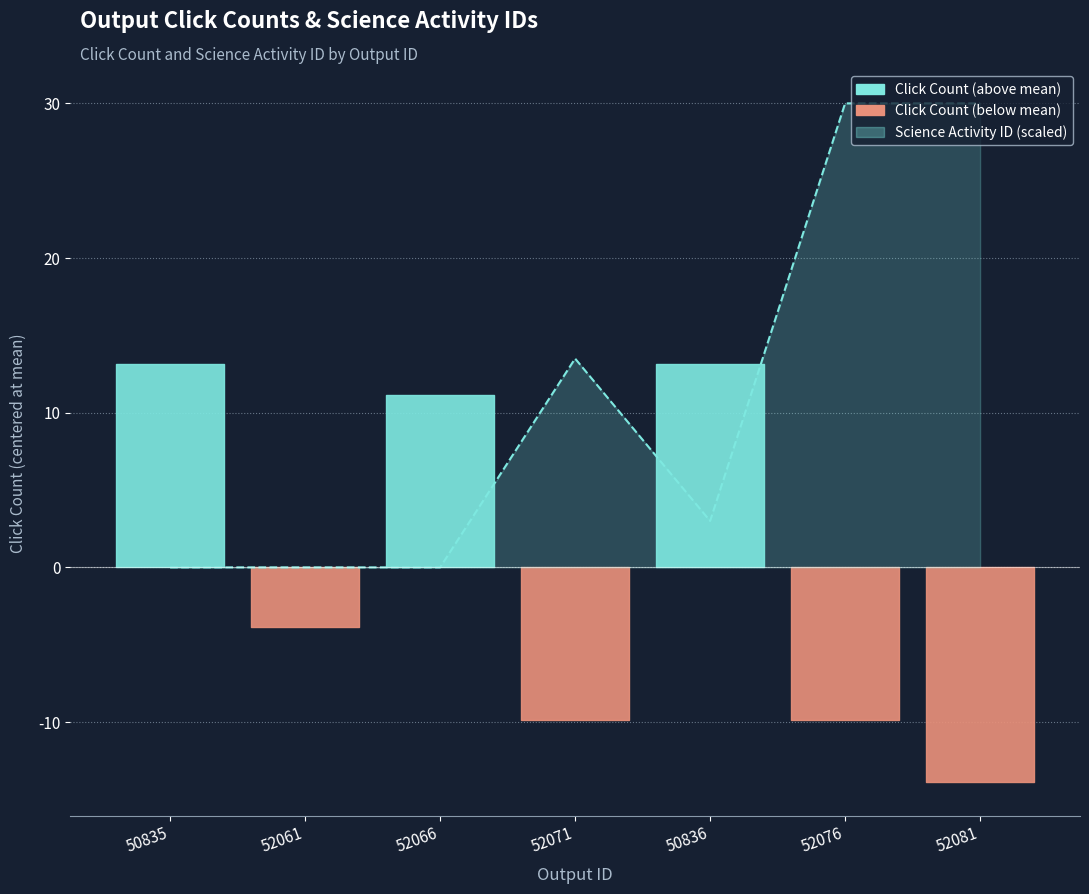

What is the label of the 4th point from the right?

52071